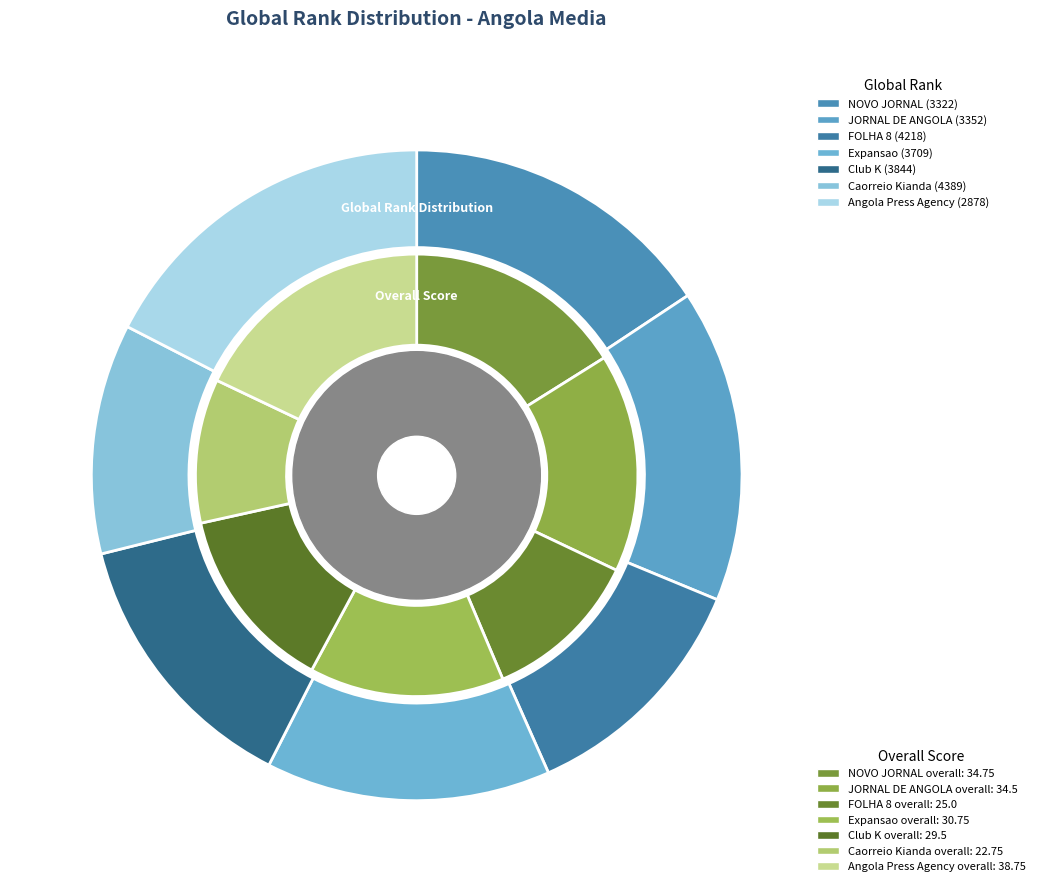

To the nearest percent, what portion does NOVO JORNAL represent?

13%